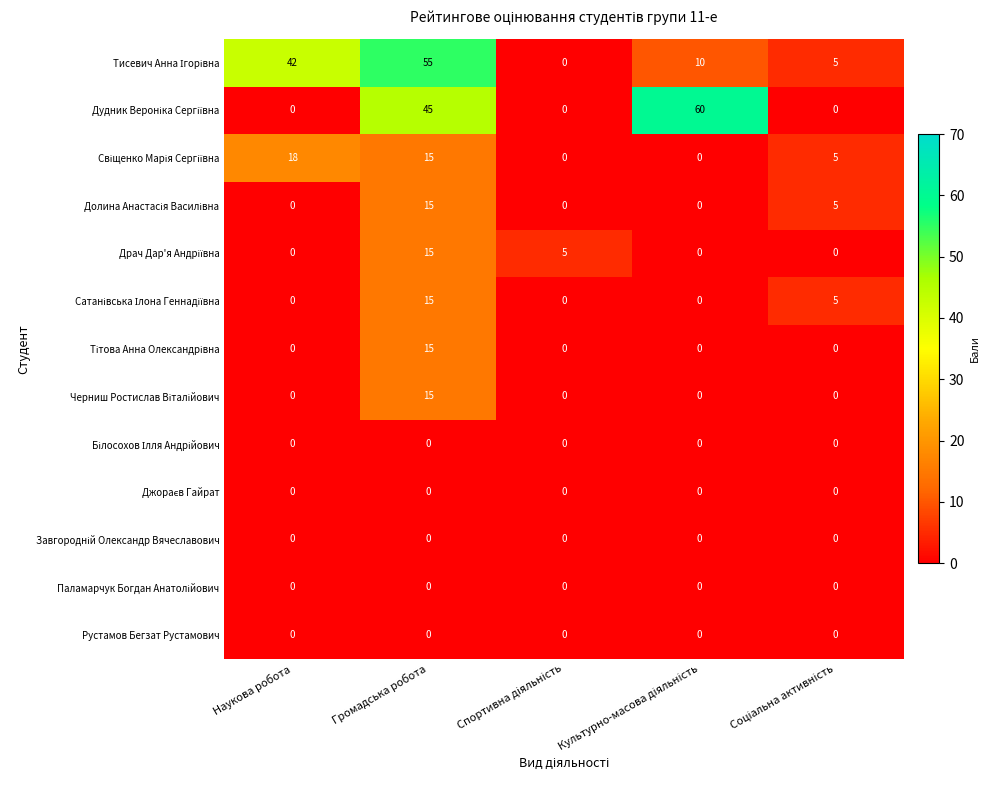

What is the greatest value displayed?

60